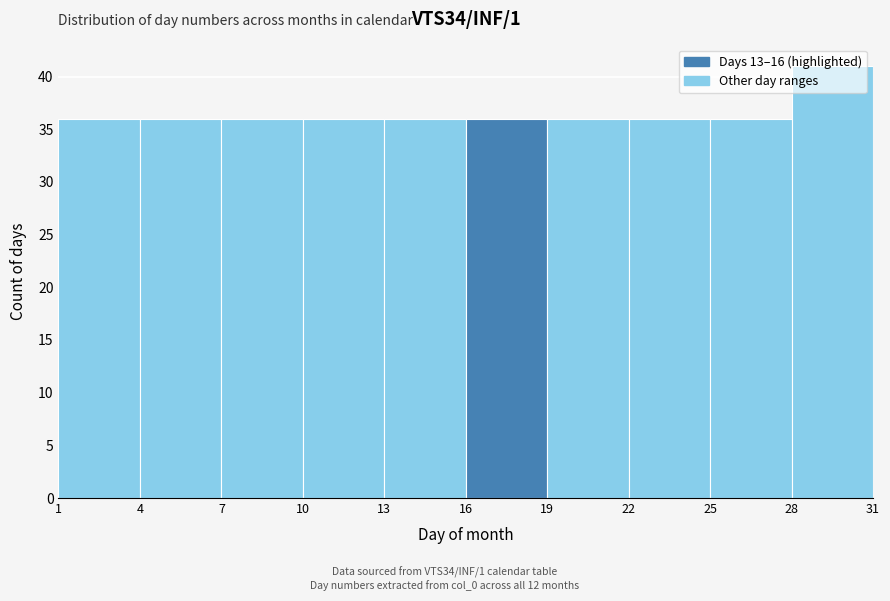

Over which range of the x-axis is the bar tallest?

28 to 31